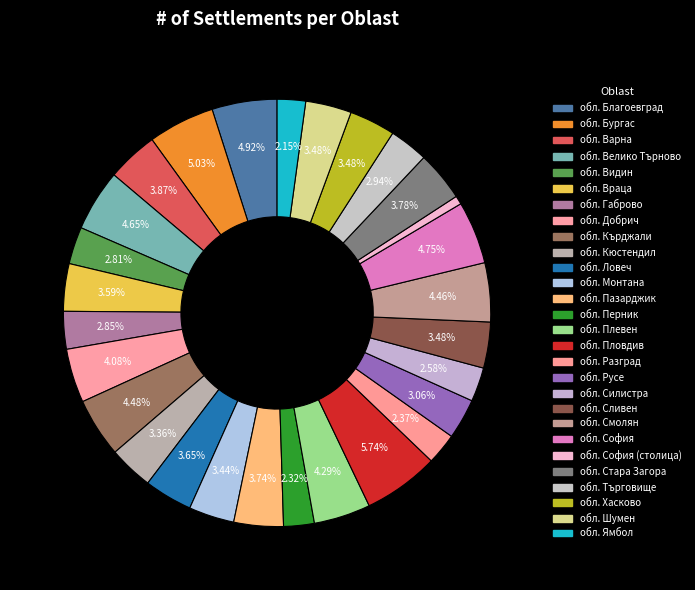

Which slice is the smallest?

обл. София (столица)